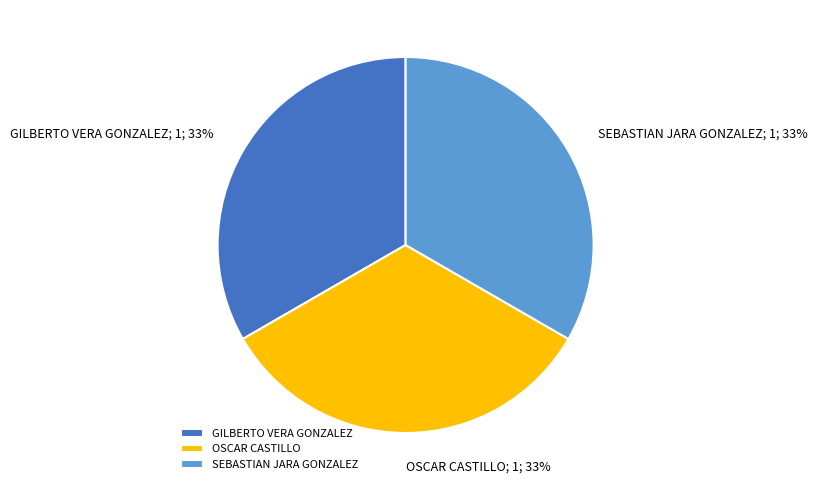

Combined, do SEBASTIAN JARA GONZALEZ and OSCAR CASTILLO account for over 50%?

Yes